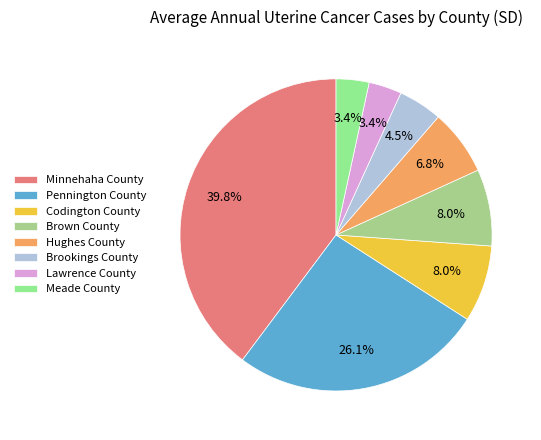

What is the smallest slice in the pie chart?

Lawrence County